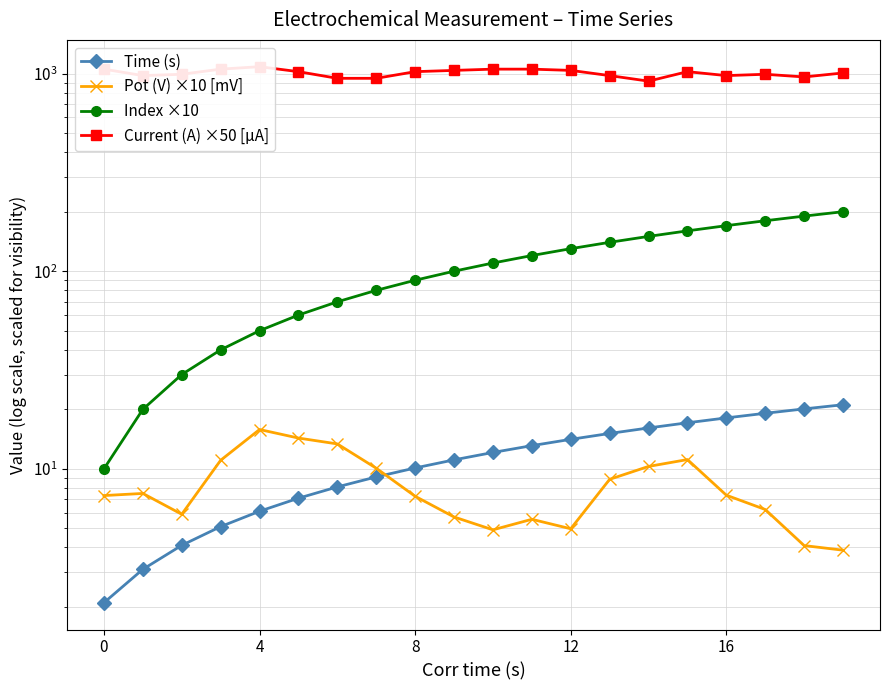

True or false: Pot (V) ×10 [mV] and Index ×10 intersect in this chart.

False